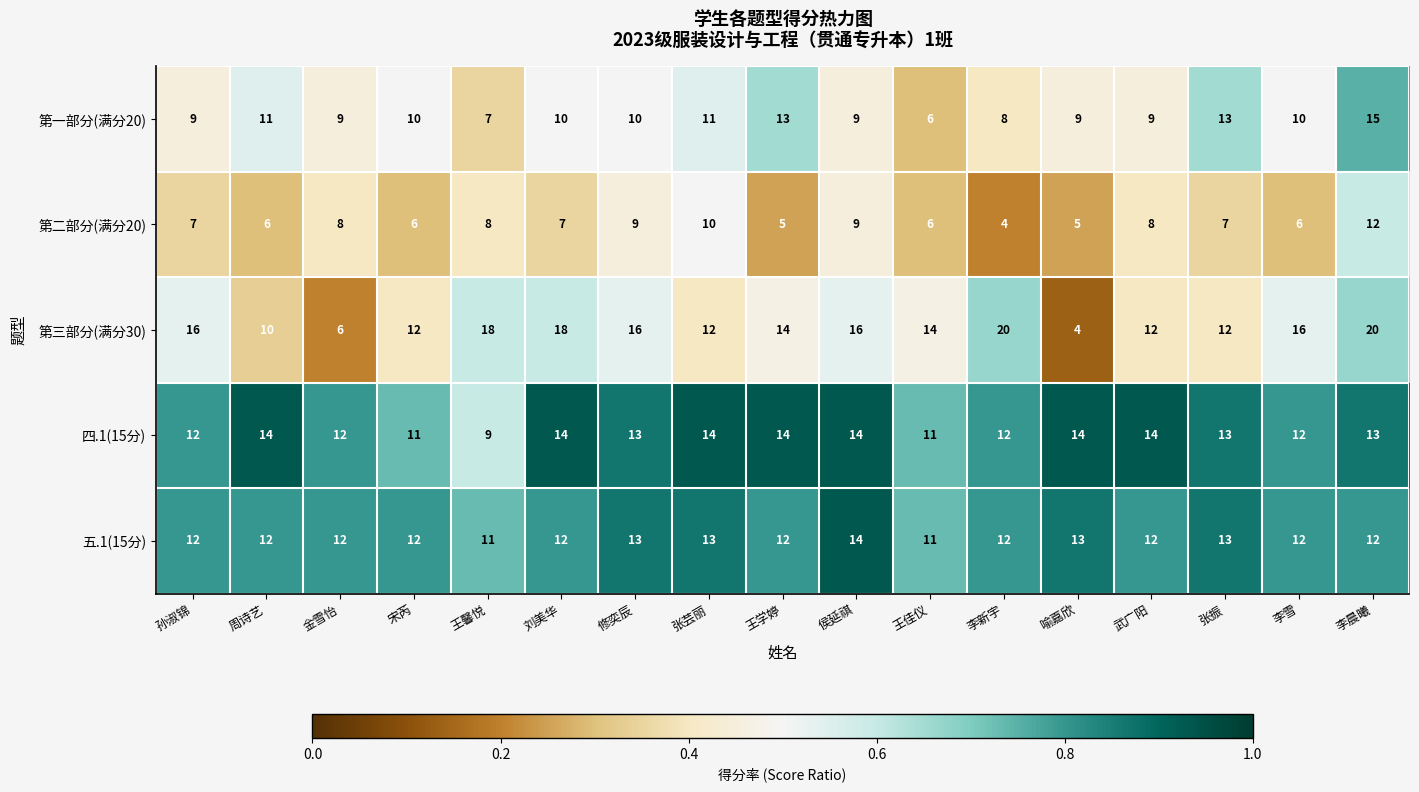

How many distinct data groups are displayed?

5